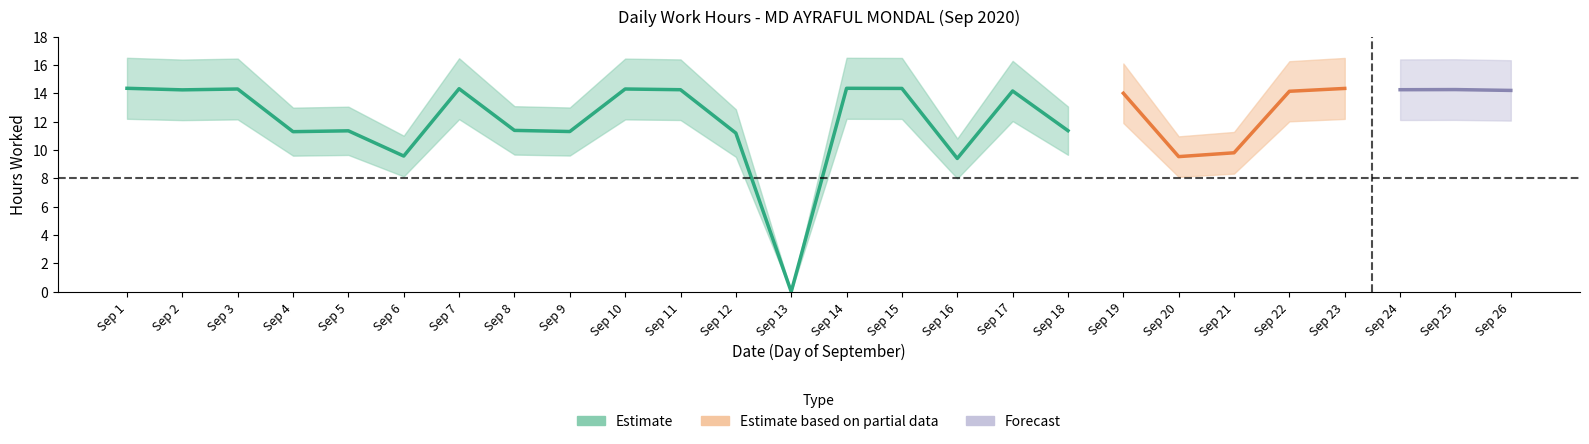

How many distinct data groups are displayed?

3